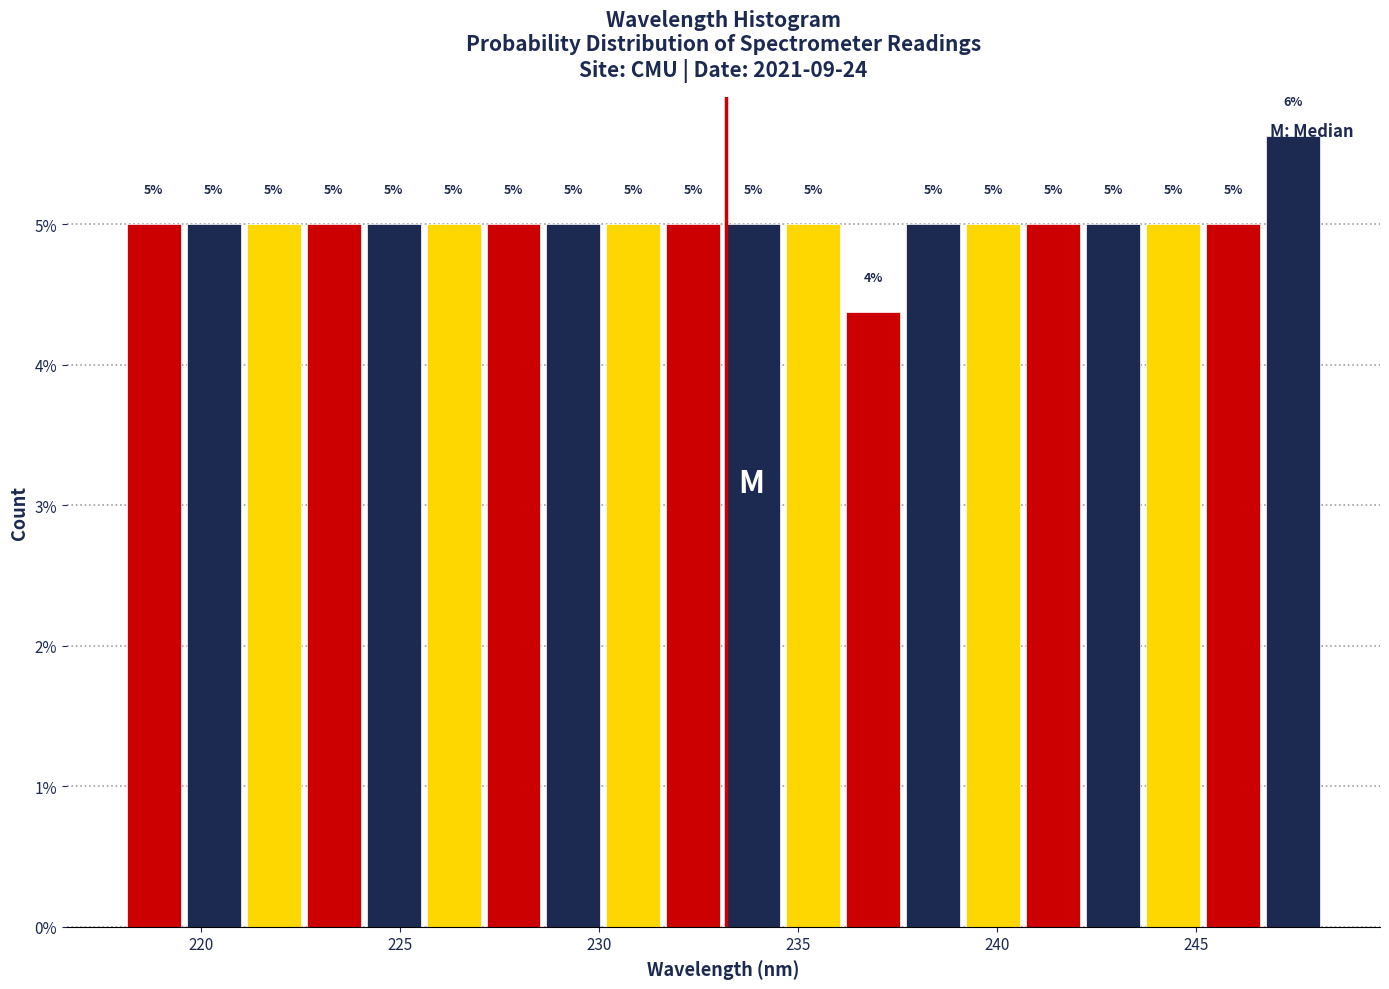

Around what value on the x-axis is the tallest bar? Give the approximate position of its centre, as read against the axis.

247.5